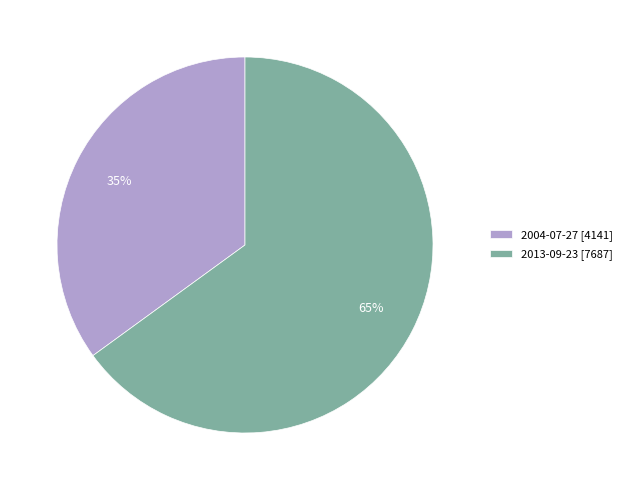

The 2004-07-27 slice represents 35% of the pie. True or false?

True